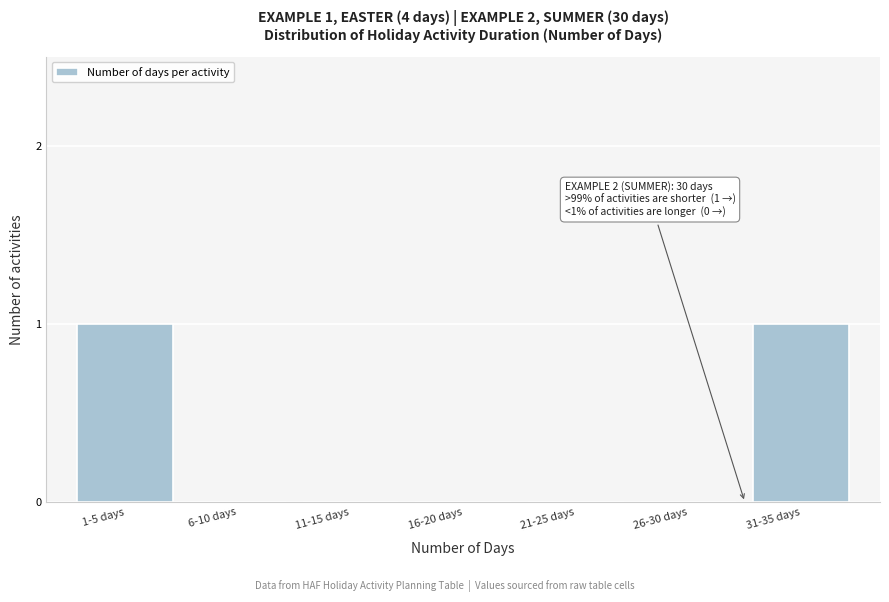

Reading left to right, list all the values displayed in this chart.

1-5 days=1	6-10 days=0	11-15 days=0	16-20 days=0	21-25 days=0	26-30 days=0	31-35 days=1